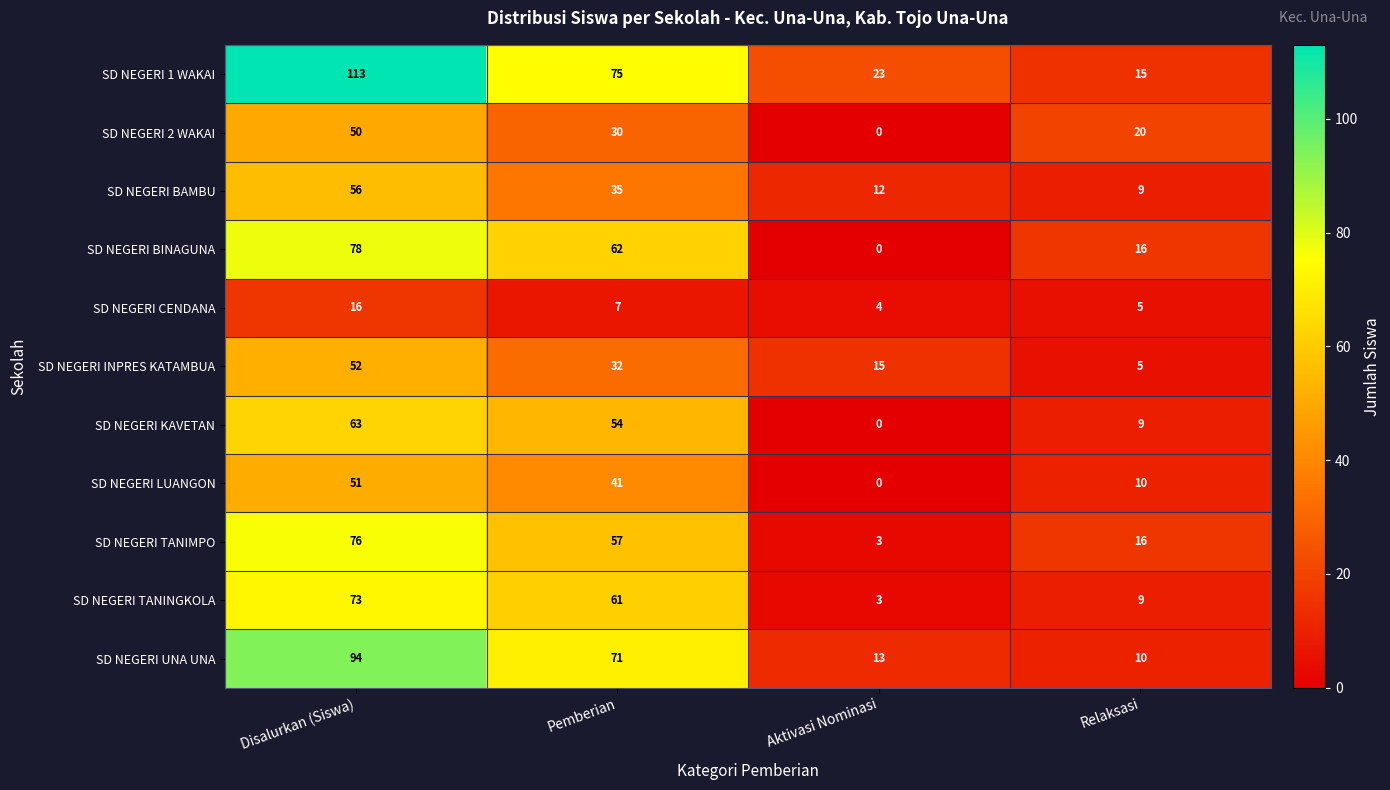

What is the sum of the SD NEGERI TANIMPO values at Relaksasi and Pemberian?

73